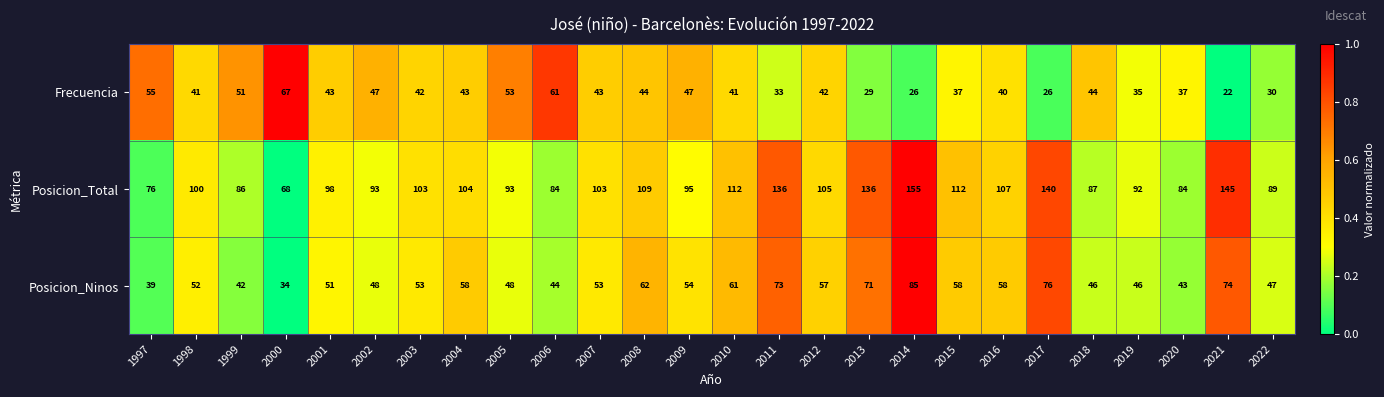

True or false: Frecuencia has a value of 44 at 2008.

True